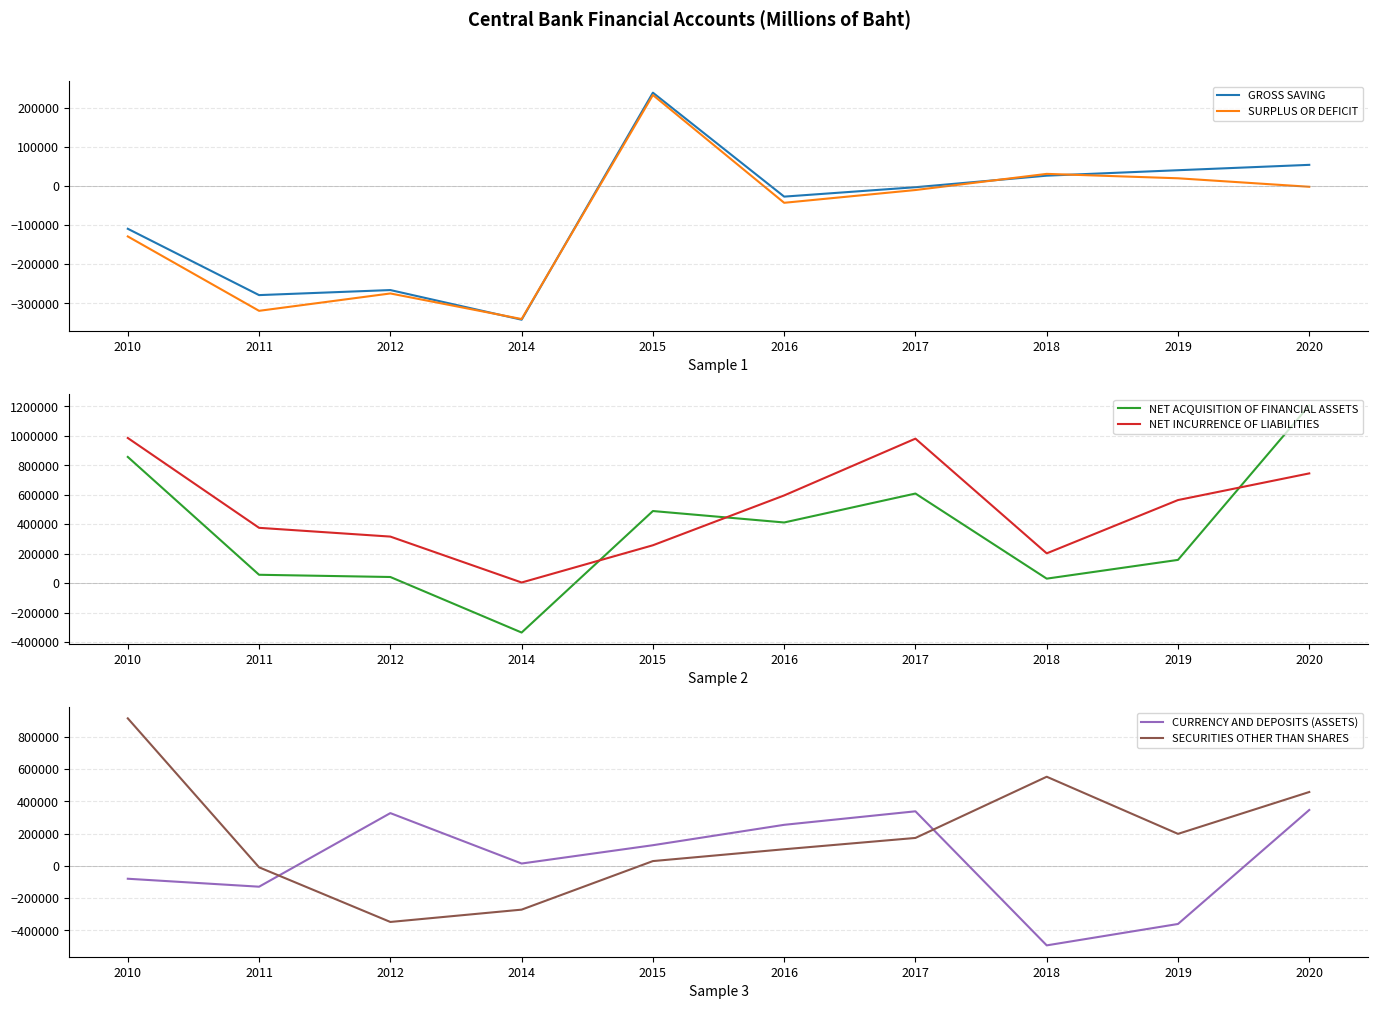

Reading right to left, extract all data points from this chart.

GROSS SAVING: 2020=54134	2019=40396	2018=26506	2017=-3022	2016=-27044	2015=238560	2014=-341575	2012=-265827	2011=-278728	2010=-109225
SURPLUS OR DEFICIT: 2020=-1913	2019=19804	2018=31076	2017=-10201	2016=-42825	2015=232558	2014=-339870	2012=-274517	2011=-318892	2010=-128805
NET ACQUISITION OF FINANCIAL ASSETS: 2020=1206688	2019=157989	2018=30647	2017=608716	2016=412151	2015=489893	2014=-335473	2012=41784	2011=56914	2010=857362
NET INCURRENCE OF LIABILITIES: 2020=745596	2019=564452	2018=202455	2017=981646	2016=595836	2015=257335	2014=4397	2012=316301	2011=375806	2010=986167
CURRENCY AND DEPOSITS (ASSETS): 2020=347390	2019=-360536	2018=-493371	2017=339096	2016=255166	2015=128564	2014=14848	2012=327901	2011=-129058	2010=-79658
SECURITIES OTHER THAN SHARES: 2020=458956	2019=198990	2018=553746	2017=173709	2016=103410	2015=30002	2014=-271476	2012=-347972	2011=-8675	2010=916288